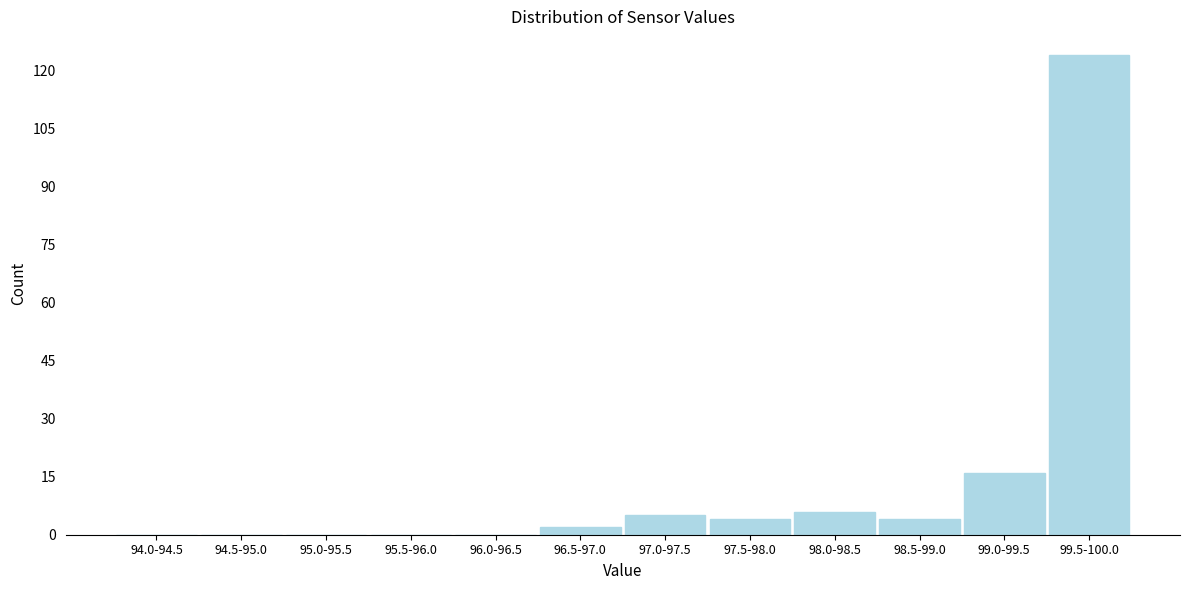

Reading left to right, list all the values displayed in this chart.

94.0-94.5=0	94.5-95.0=0	95.0-95.5=0	95.5-96.0=0	96.0-96.5=0	96.5-97.0=2	97.0-97.5=5	97.5-98.0=4	98.0-98.5=6	98.5-99.0=4	99.0-99.5=16	99.5-100.0=124